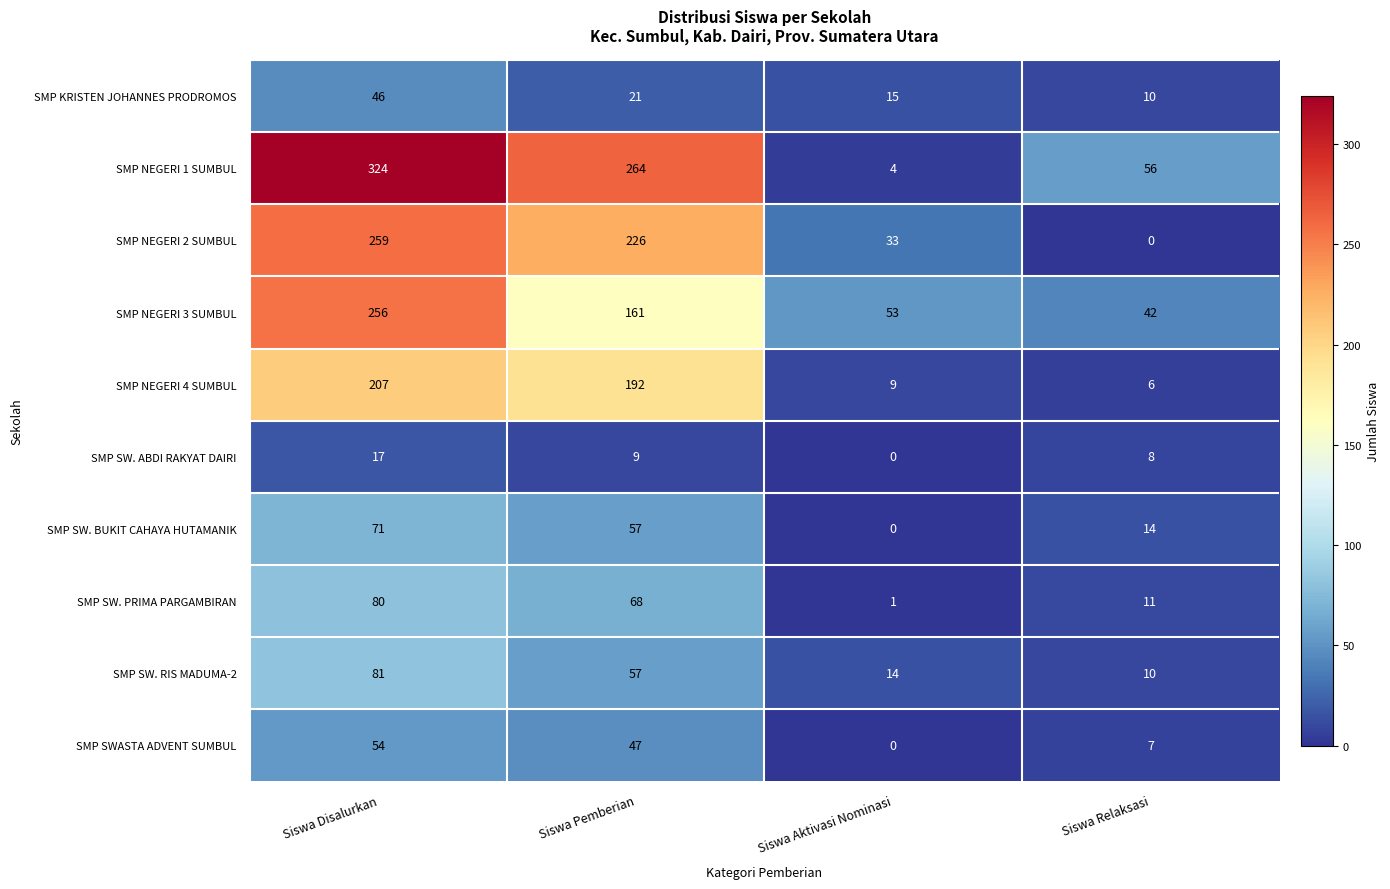

The value of SMP KRISTEN JOHANNES PRODROMOS at Siswa Disalurkan is 13. True or false?

False